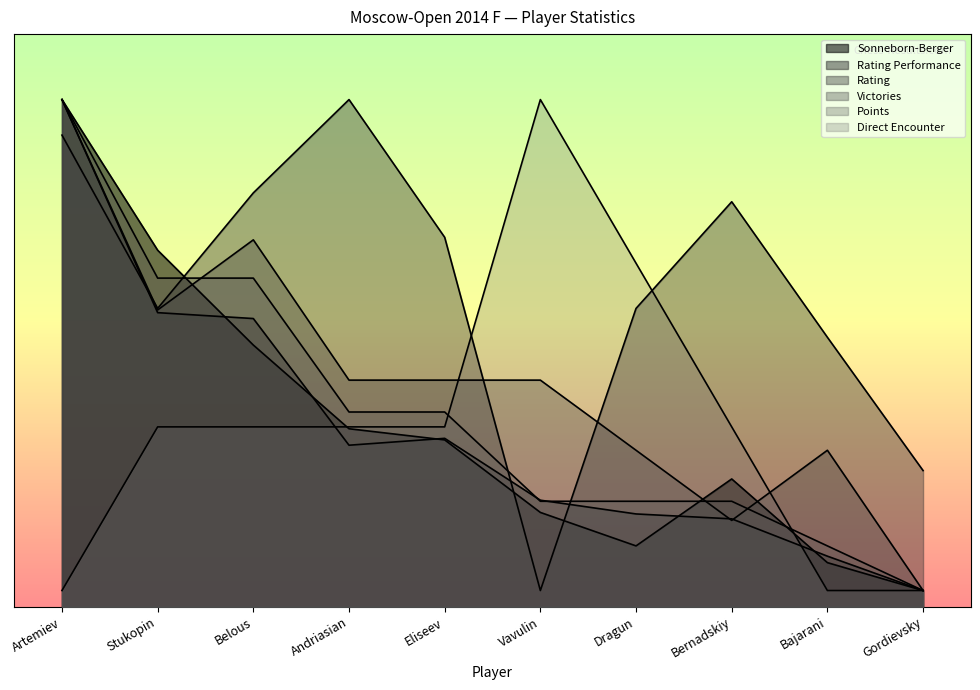

What is the difference between the maximum and minimum values in the Rating series?

30.0